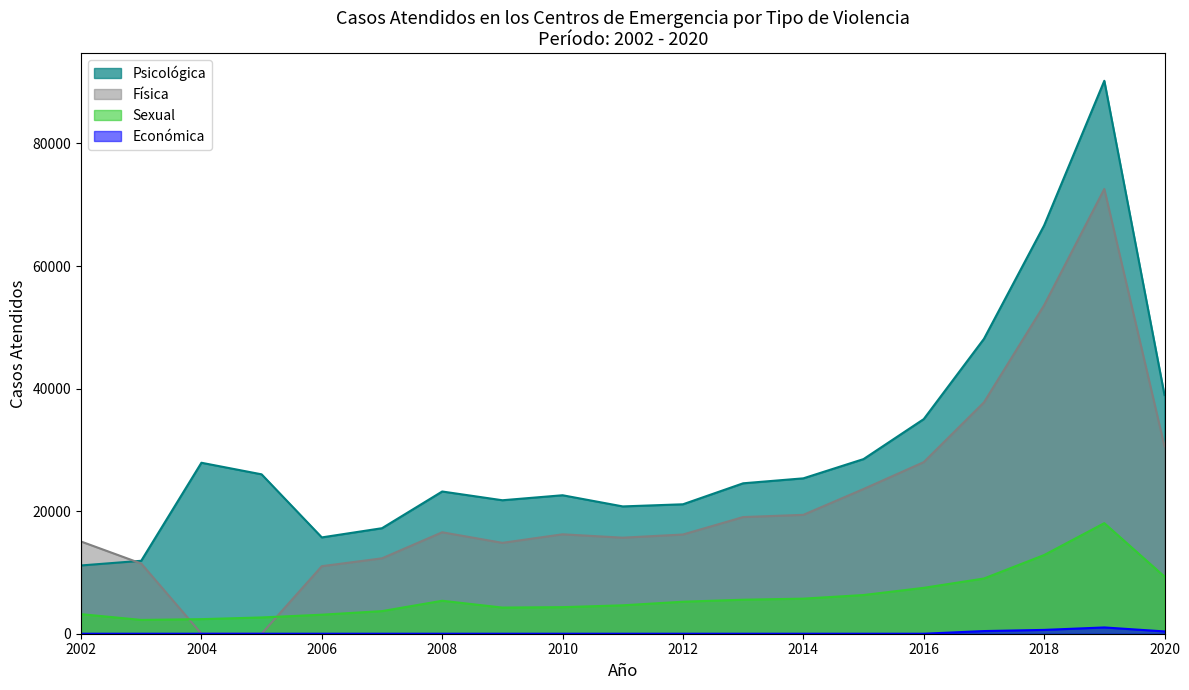

How many values in the Sexual series are below 5222?

9